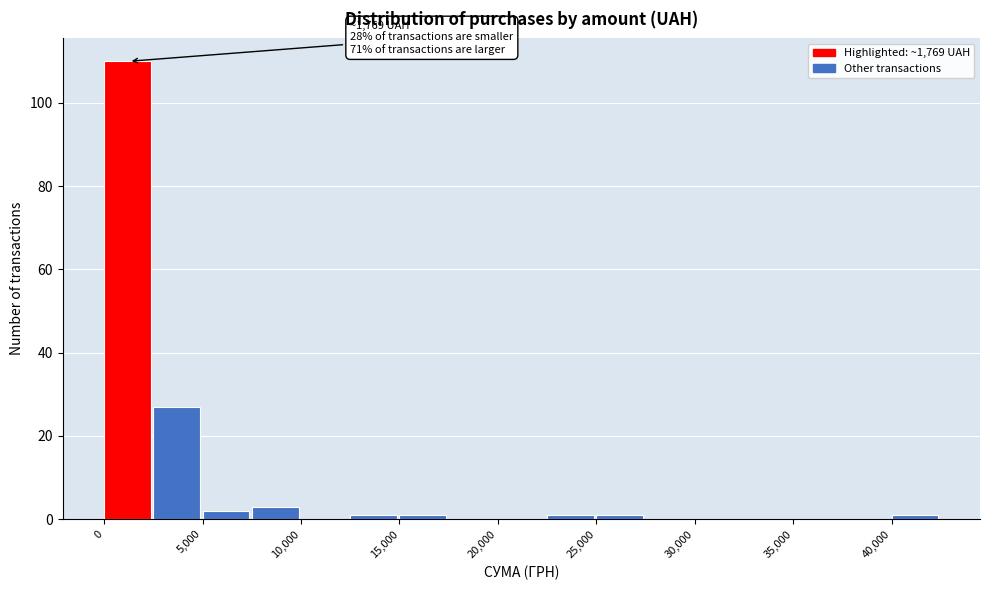

Over which range of the x-axis is the bar tallest?

0 to 2500